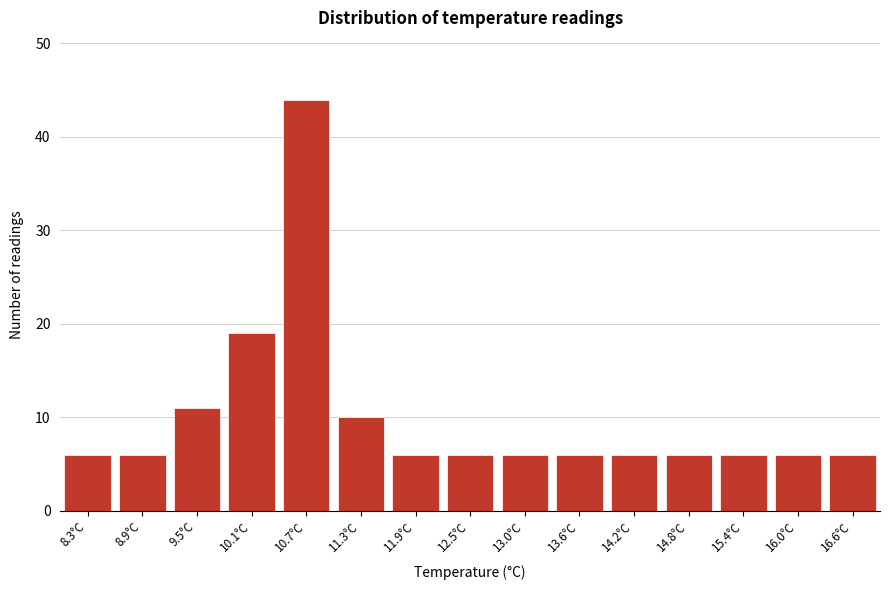

Reading left to right, list all the values displayed in this chart.

6	6	11	19	44	10	6	6	6	6	6	6	6	6	6